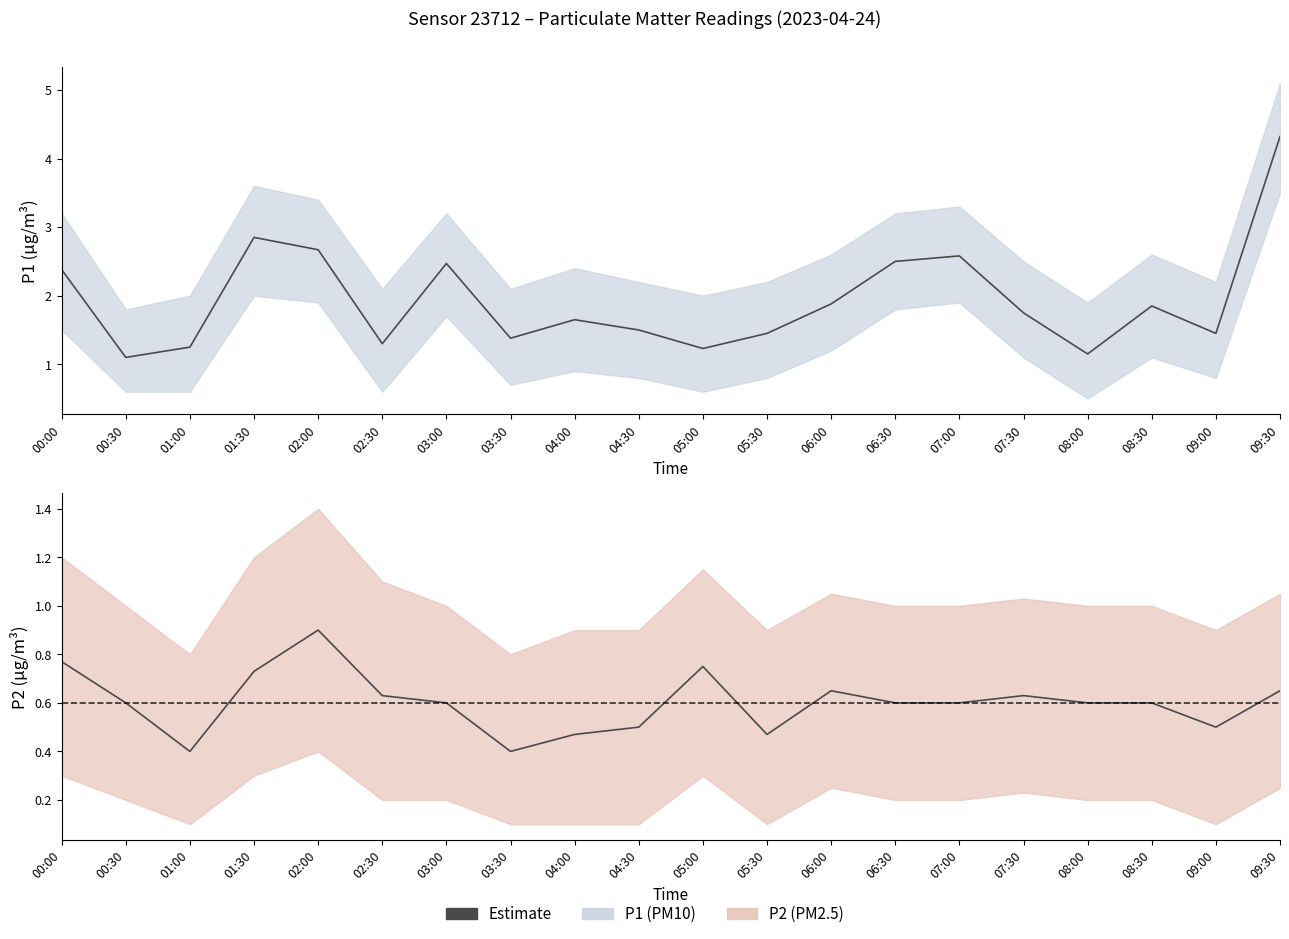

What is the label of the 4th point from the right?

08:00